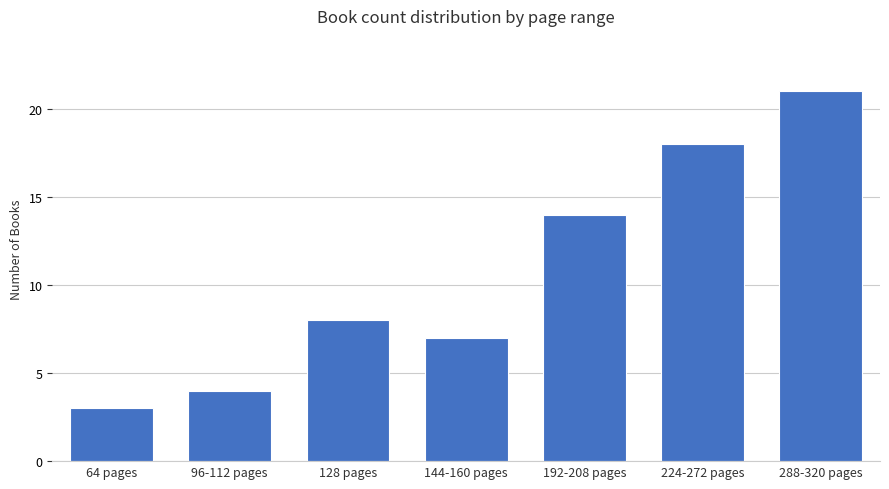

Where is the data nearest to the value 12?

192-208 pages